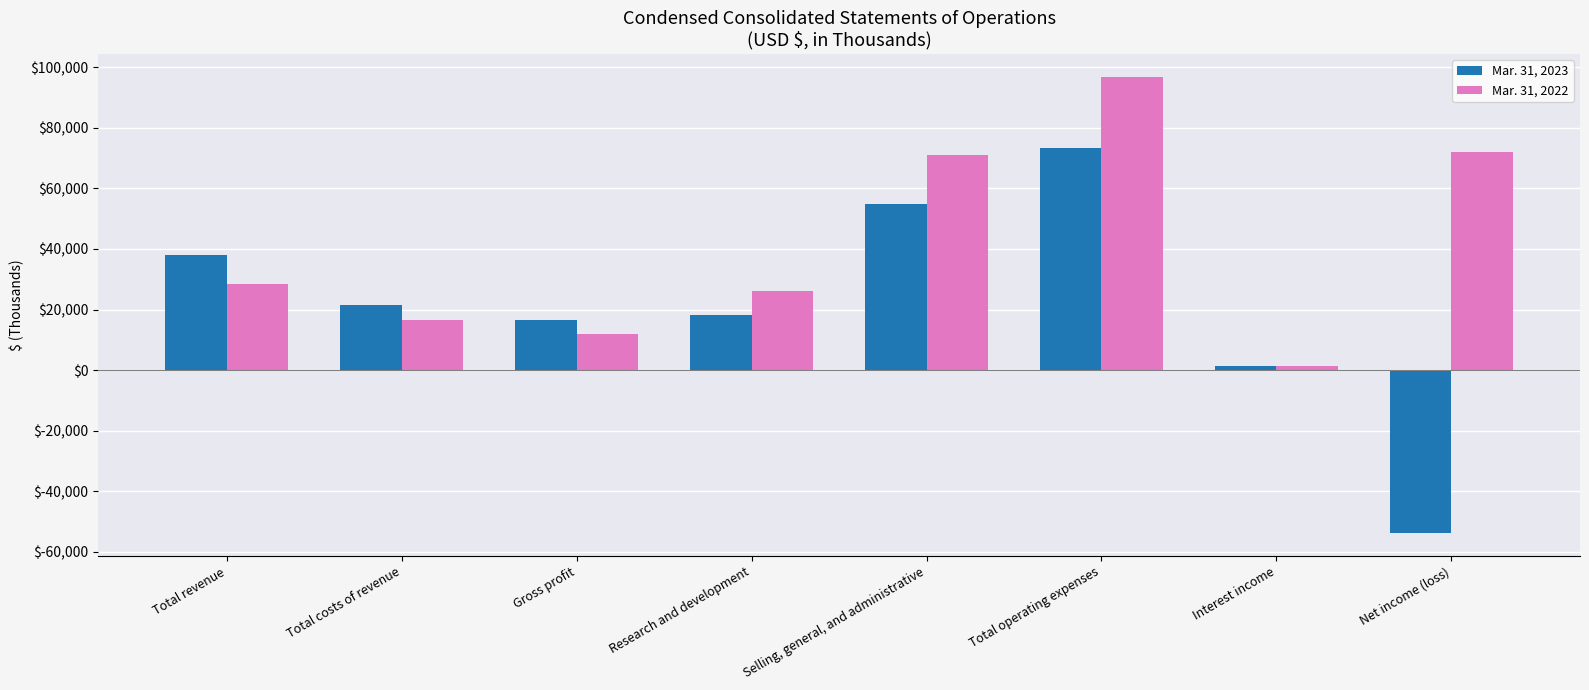

What are all the series names shown in the legend?

Mar. 31, 2023, Mar. 31, 2022